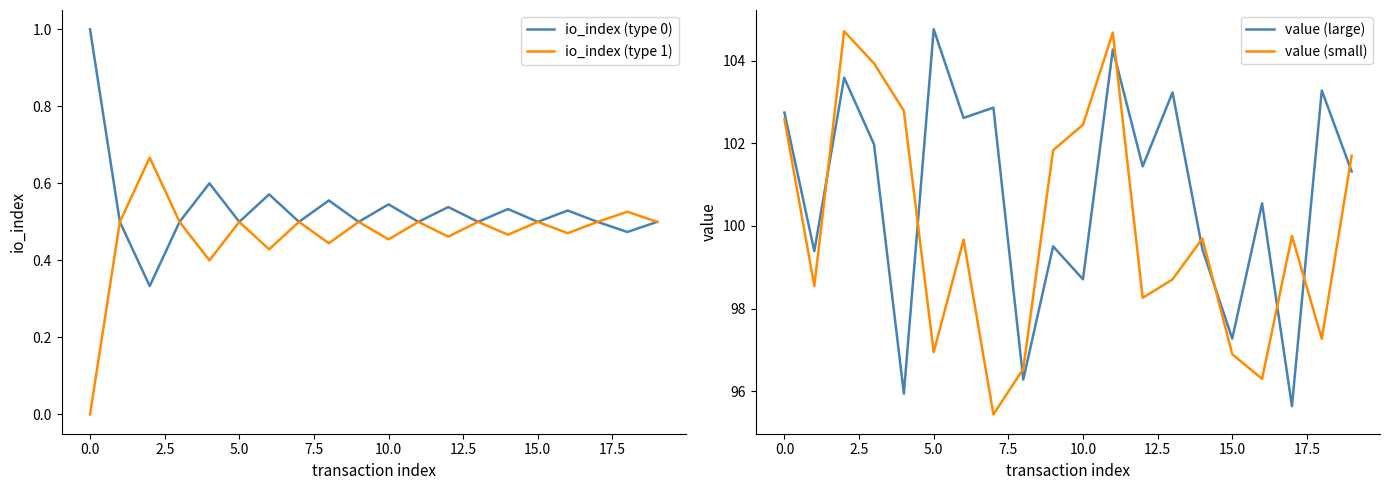

What is the average value of the io_index (type 0) series?

0.5